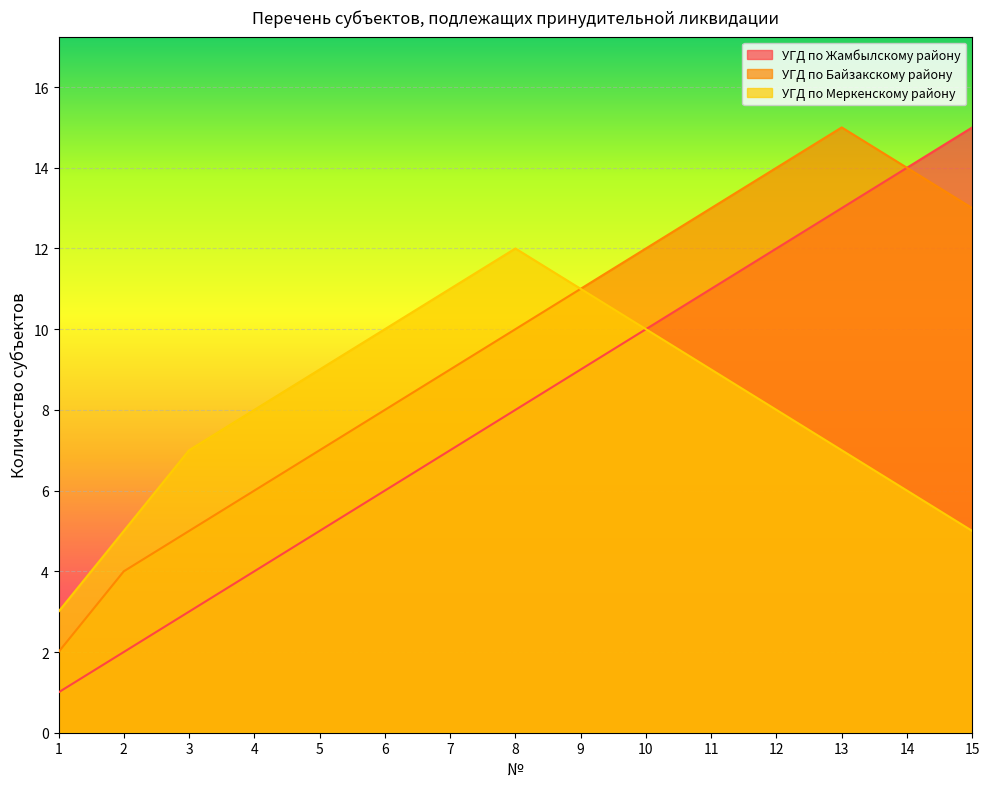

True or false: УГД по Меркенскому району has more than 1 interior local peaks.

False